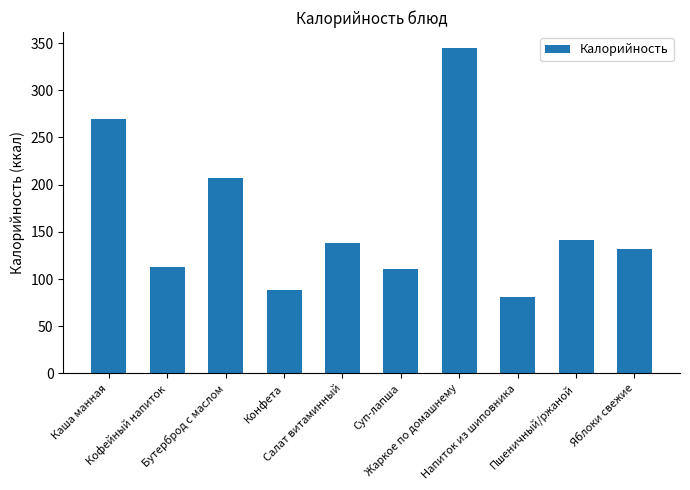

What is the value of the 10th bar from the left?

131.6